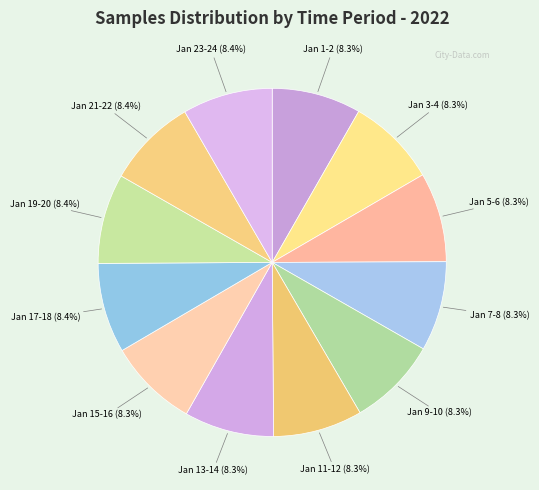

Does any single category account for the majority?

No